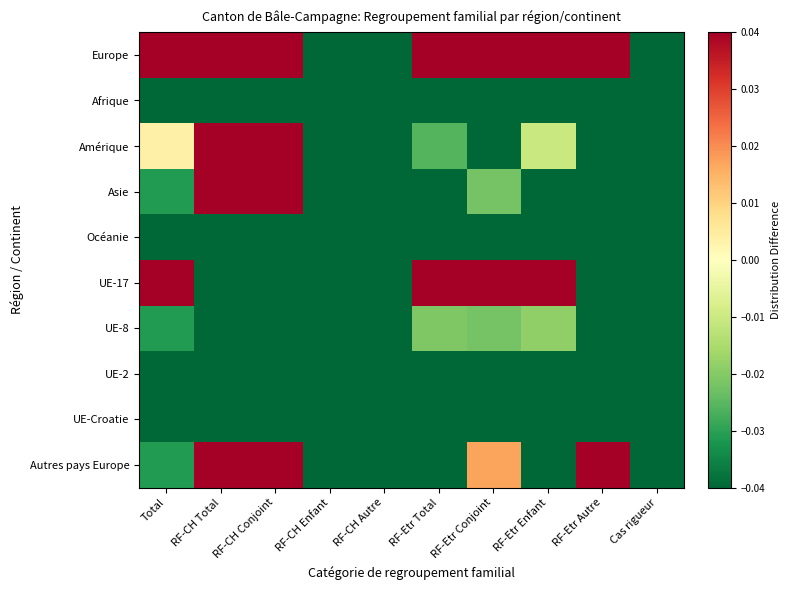

Rank the series at RF-CH Total from highest to lowest value.

Europe, Amérique, Asie, Autres pays Europe, Afrique, Océanie, UE-17, UE-8, UE-2, UE-Croatie